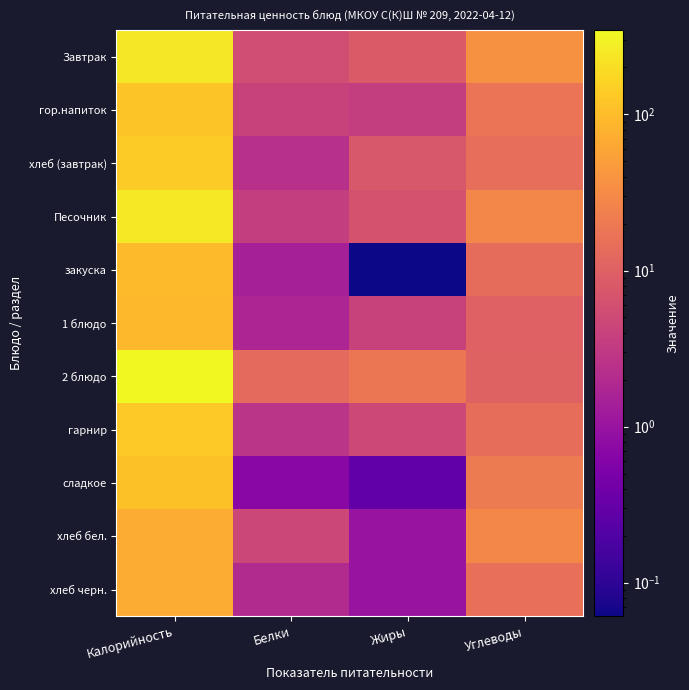

Which series has the largest total across all categories?

2 блюдо